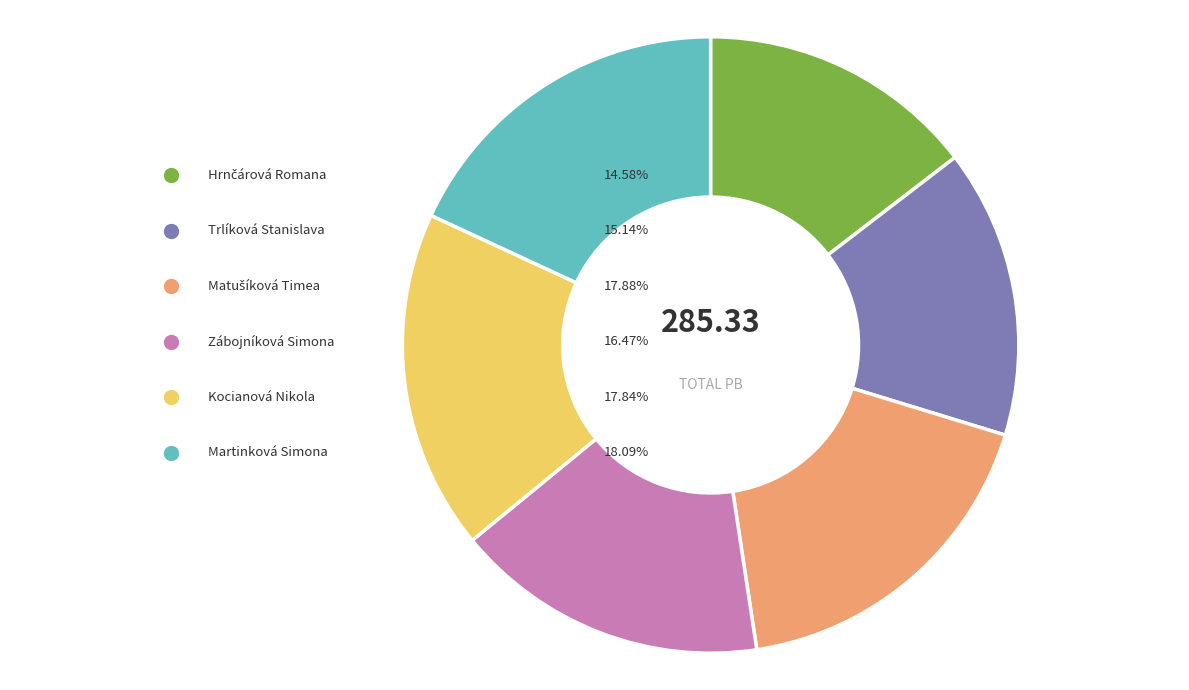

To the nearest percent, what is the difference between the largest and smallest slice percentages?

4%